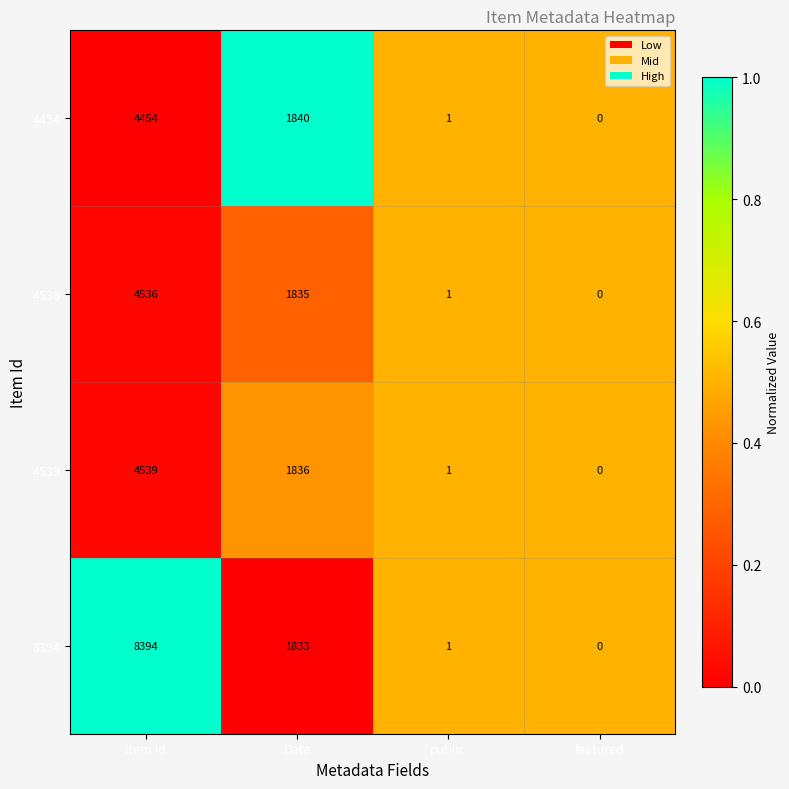

Reading left to right, transcribe all the data shown in this chart.

4454: 4454	1840	1	0
4536: 4536	1835	1	0
4539: 4539	1836	1	0
8394: 8394	1833	1	0